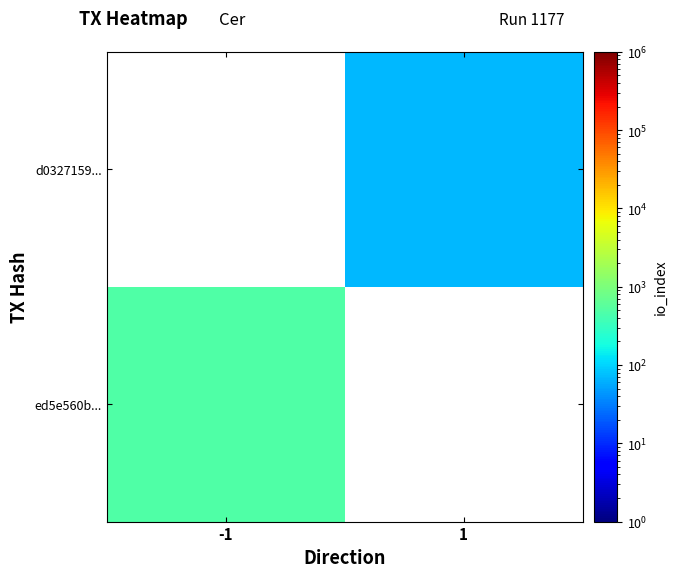

The d0327159... series shows 109.4 at 1. True or false?

False